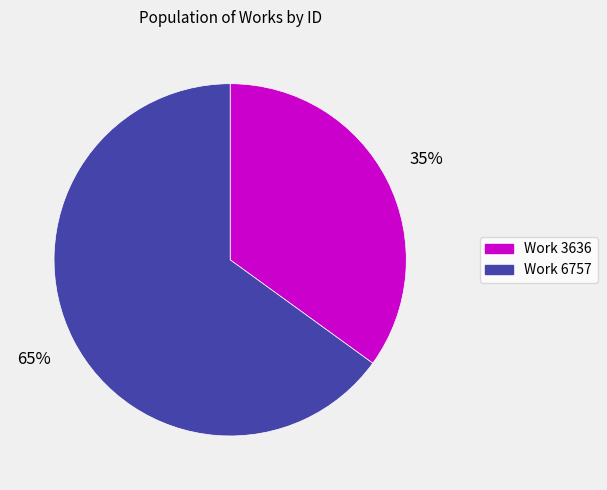

Between Work 3636 and Work 6757, which is larger?

Work 6757